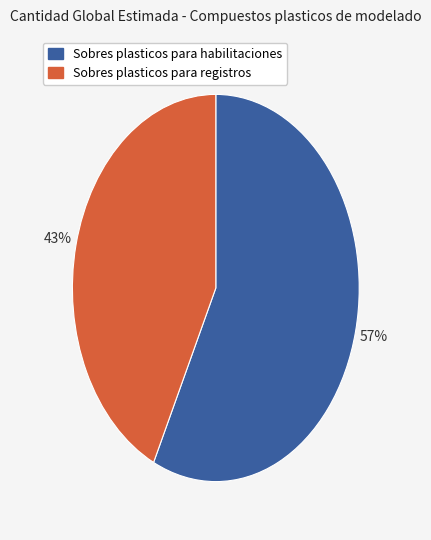

To the nearest percent, what portion does Sobres plasticos para registros represent?

43%